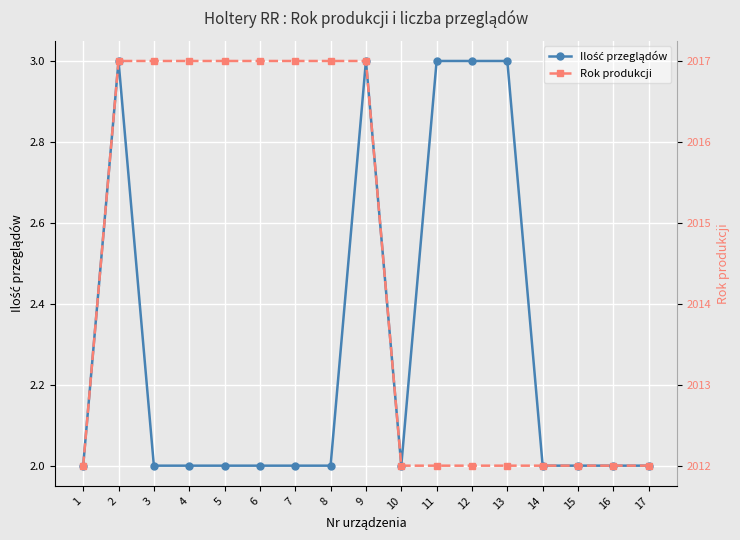

Which series changed the most between 1 and 3?

Rok produkcji